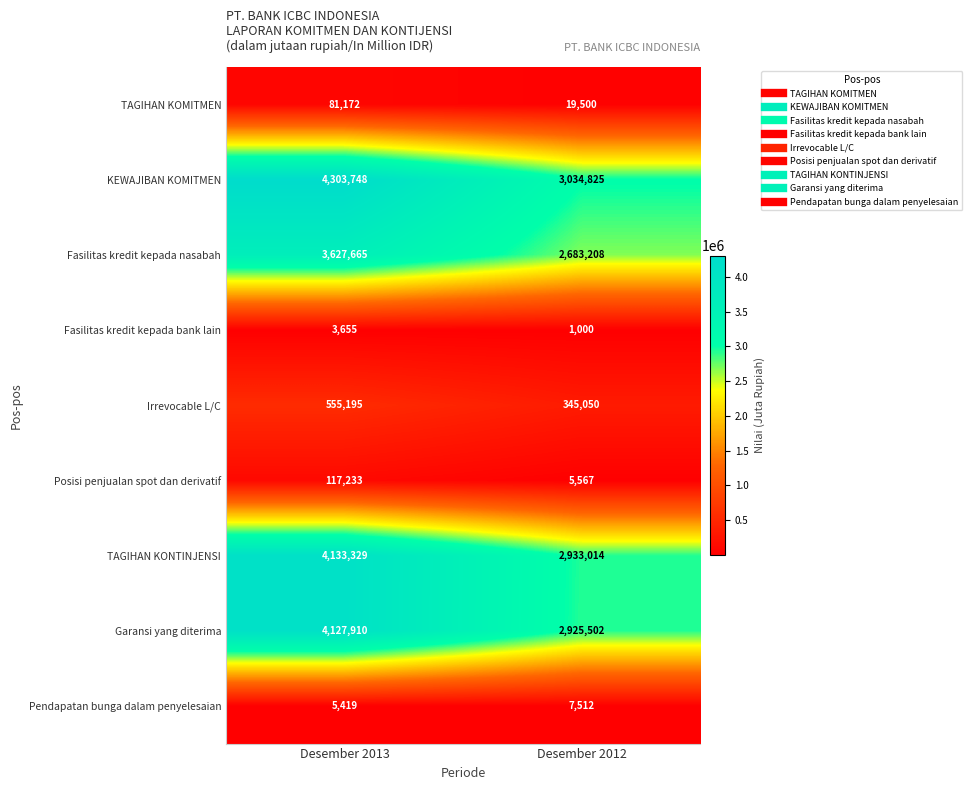

What is the total value across all series at Desember 2012?

11955178